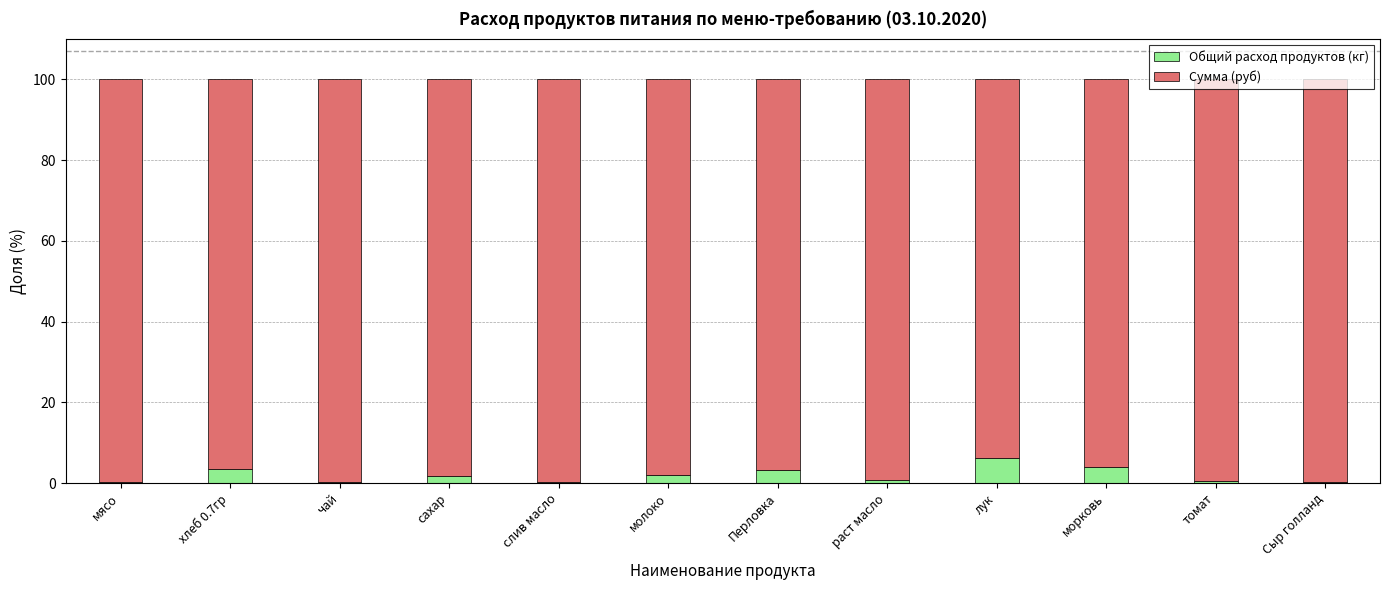

What is the total value across all series at лук?

100.0